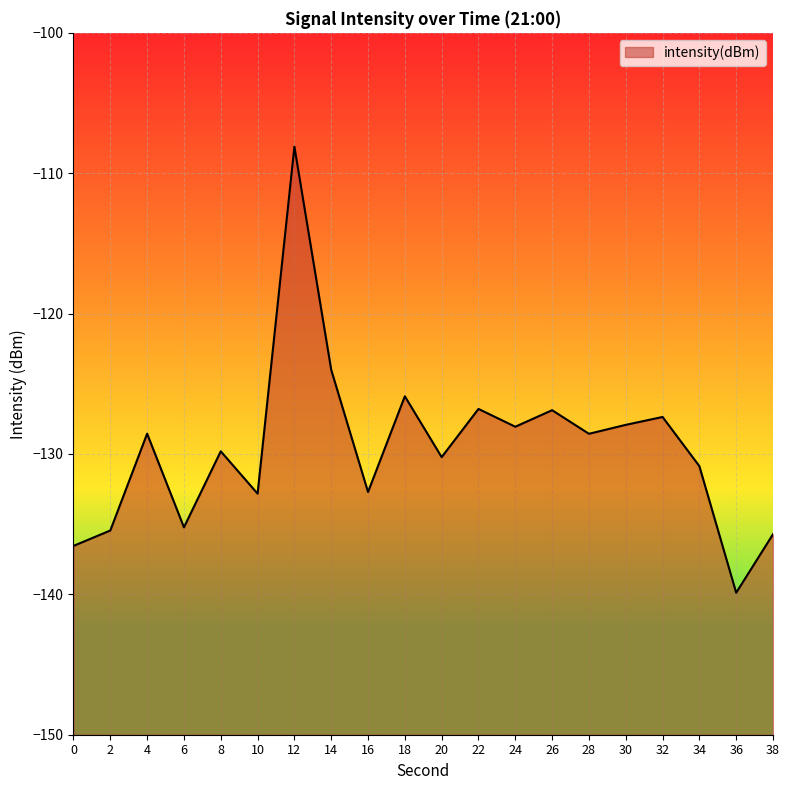

The chart shows a value of -64.0 at 18. True or false?

False